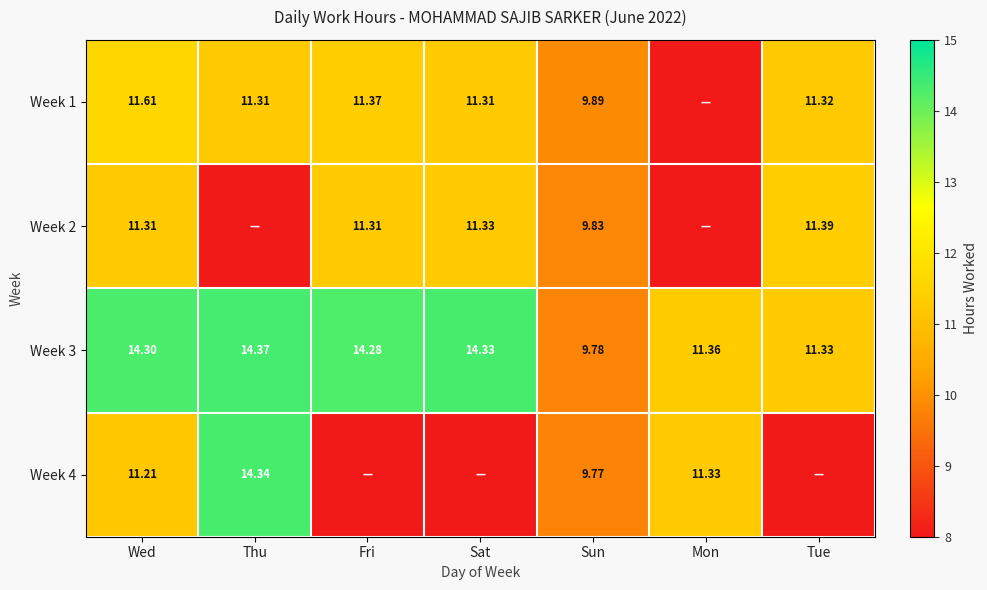

Between Thu and Tue, which is larger?

Tue